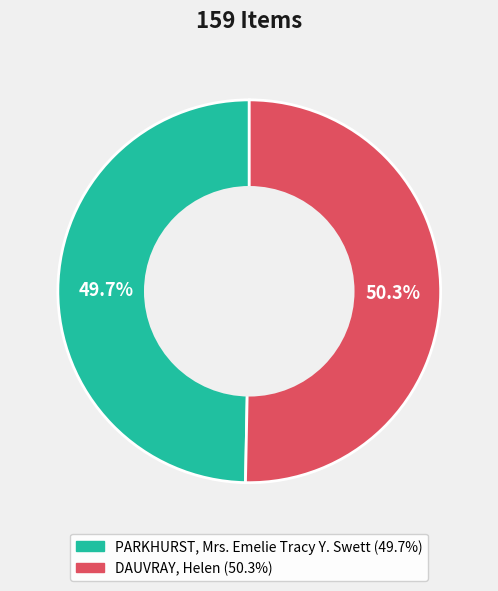

Which slice is the smallest?

PARKHURST, Mrs. Emelie Tracy Y. Swett